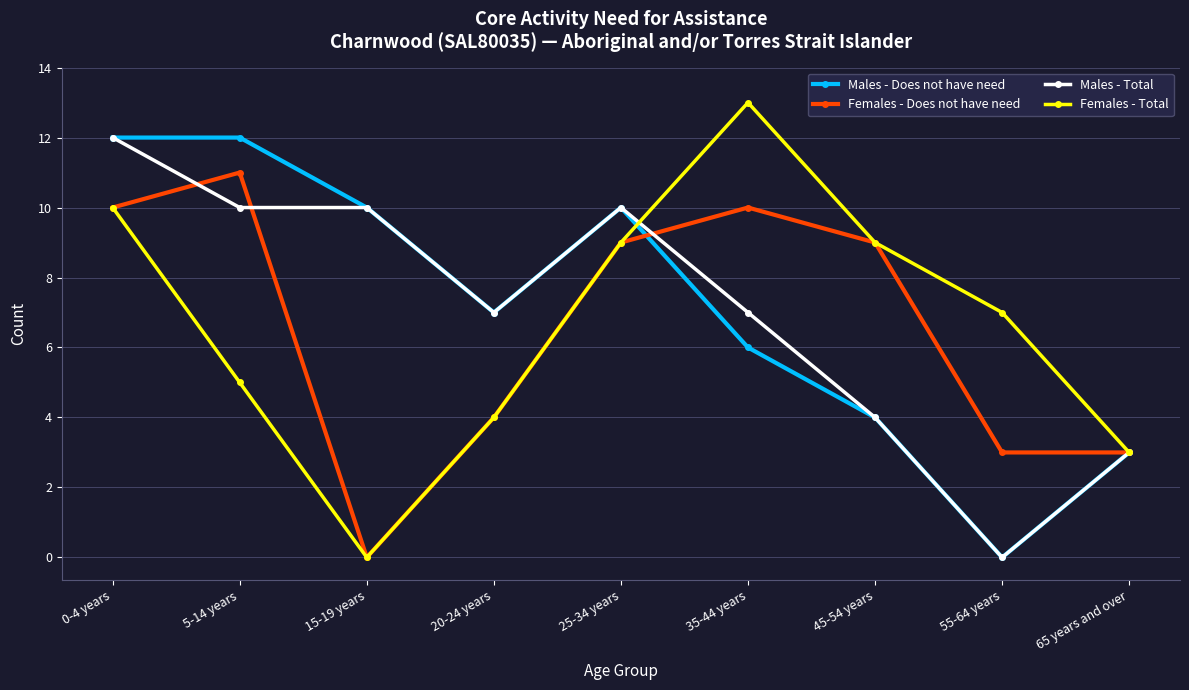

Reading left to right, list all the values displayed in this chart.

Males - Does not have need: 12	12	10	7	10	6	4	0	3
Females - Does not have need: 10	11	0	4	9	10	9	3	3
Males - Total: 12	10	10	7	10	7	4	0	3
Females - Total: 10	5	0	4	9	13	9	7	3